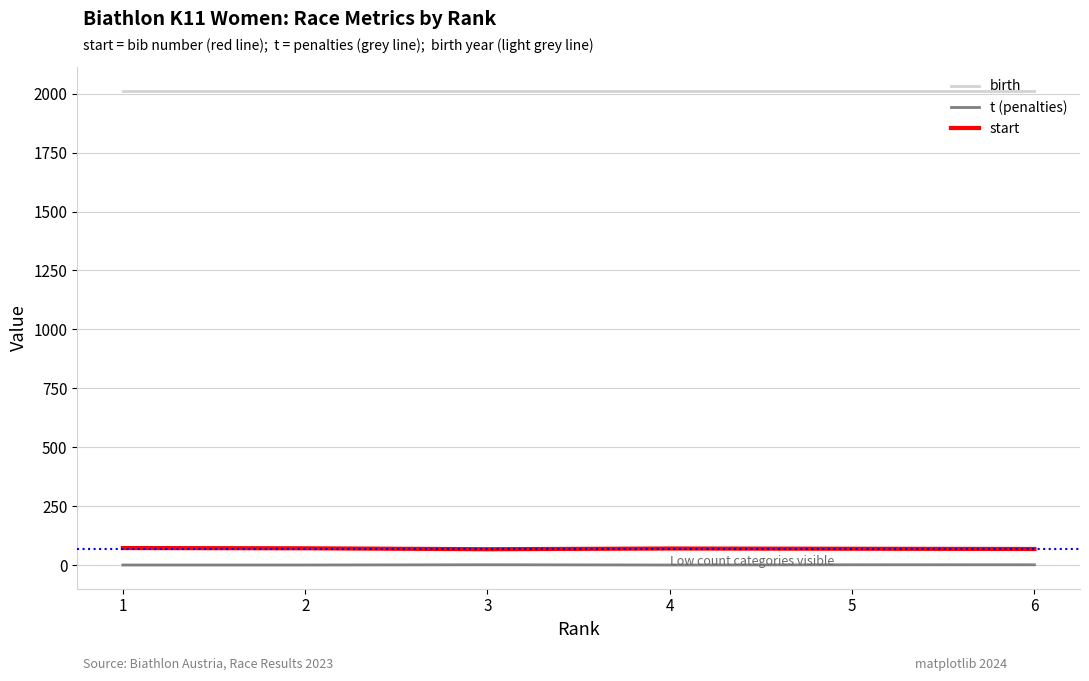

Does the chart have visible grid lines?

Yes